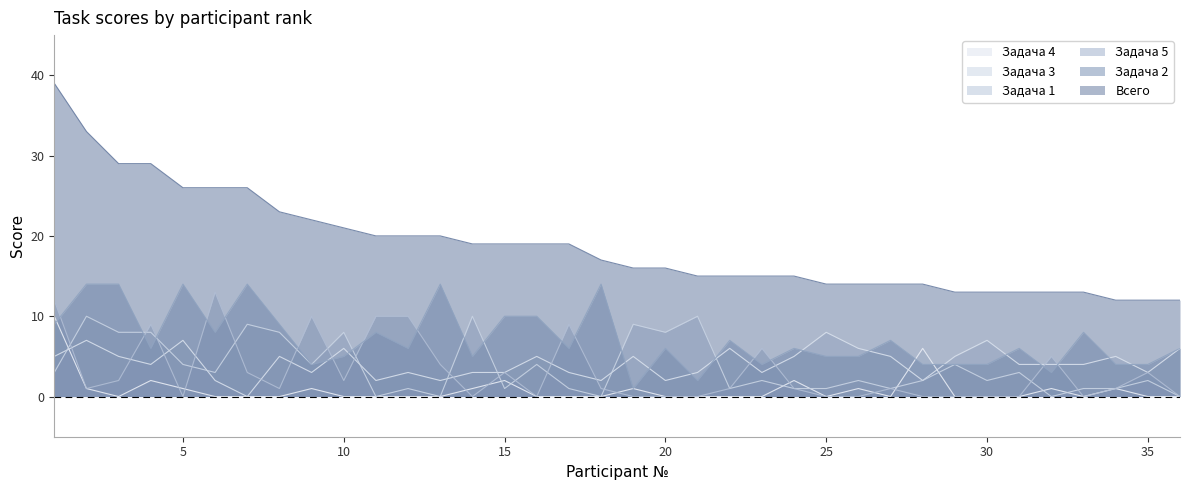

How many data points in Задача 4 are above 0?

13